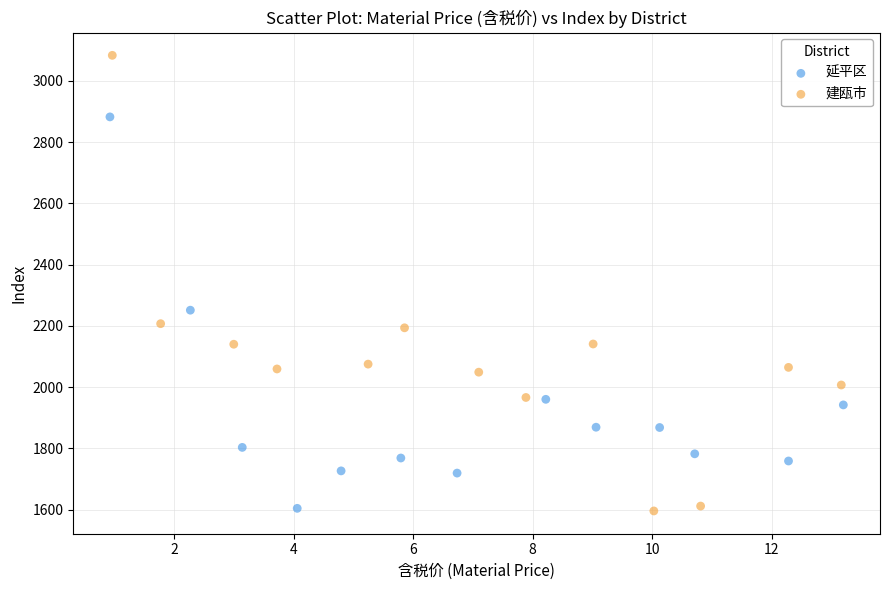

What are all the series names shown in the legend?

延平区, 建瓯市